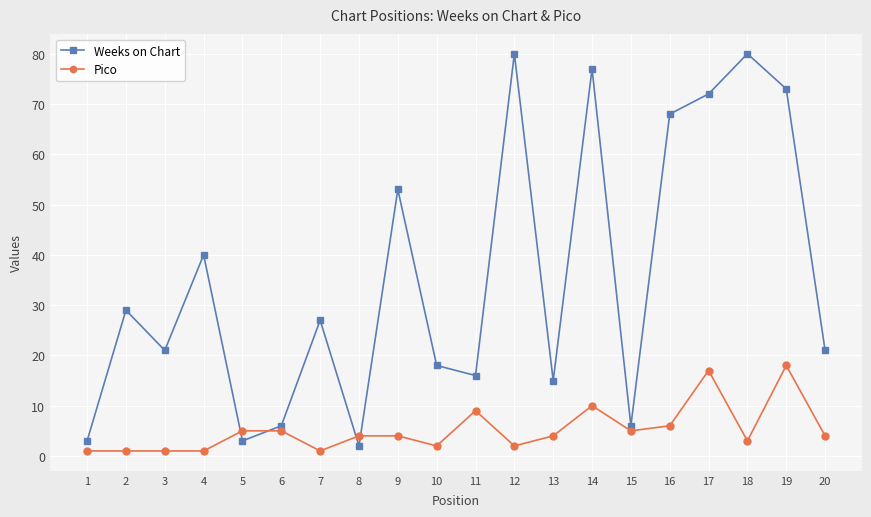

Where is the first local minimum for Weeks on Chart?

3